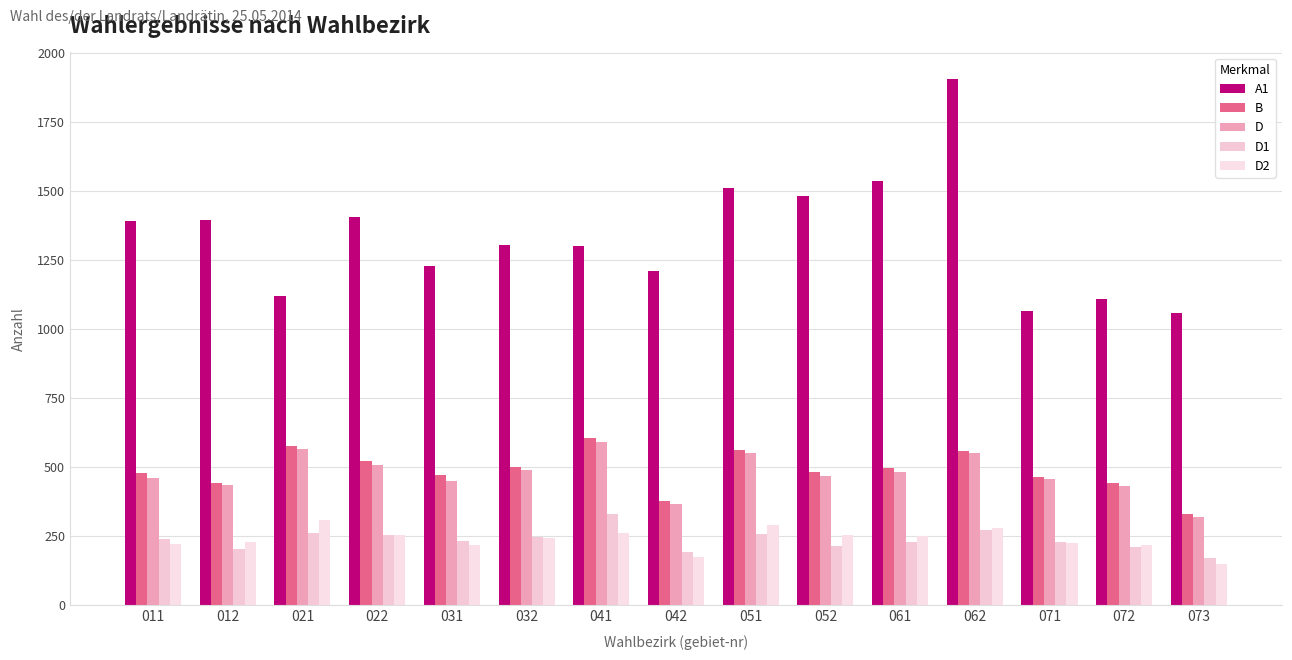

What is the value of the D2 bar at the 8th from the left?

173